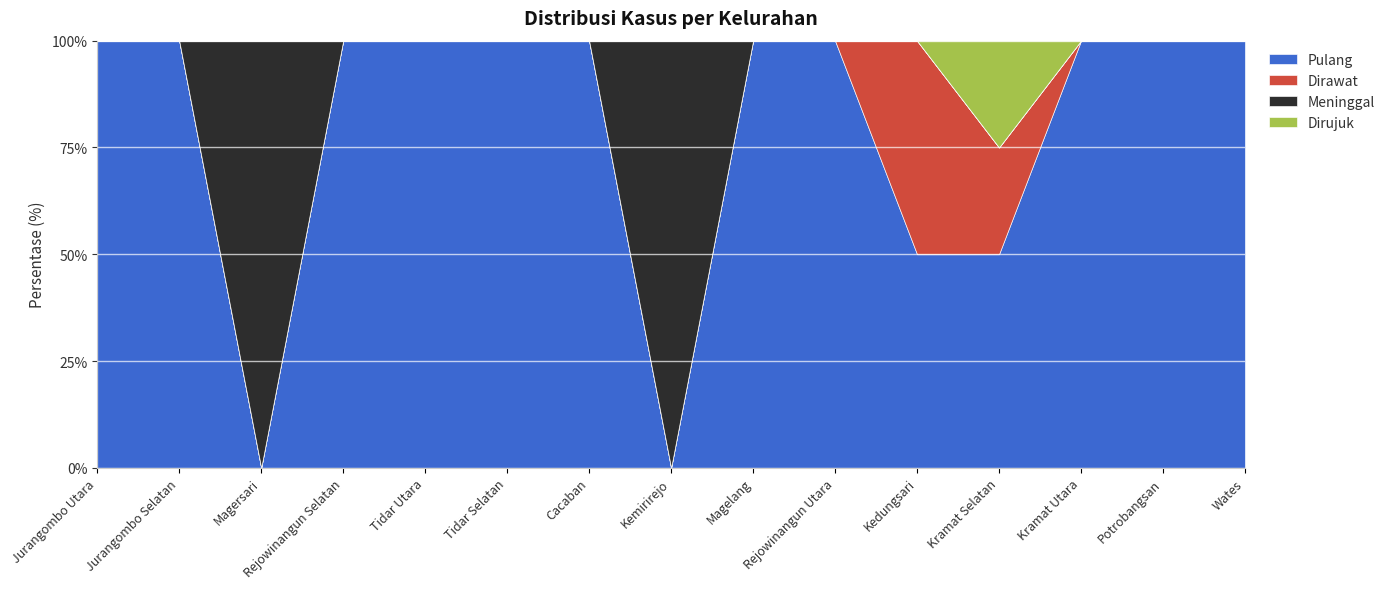

At which category does Pulang reach its first local valley?

Magersari